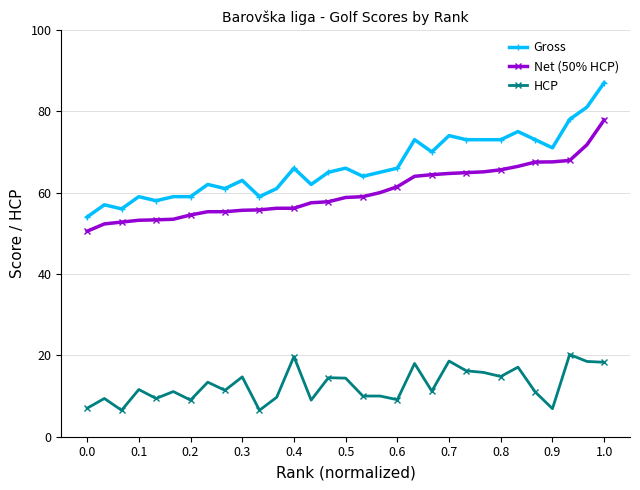

List the series in order of their peak value, lowest first.

HCP, Net (50% HCP), Gross